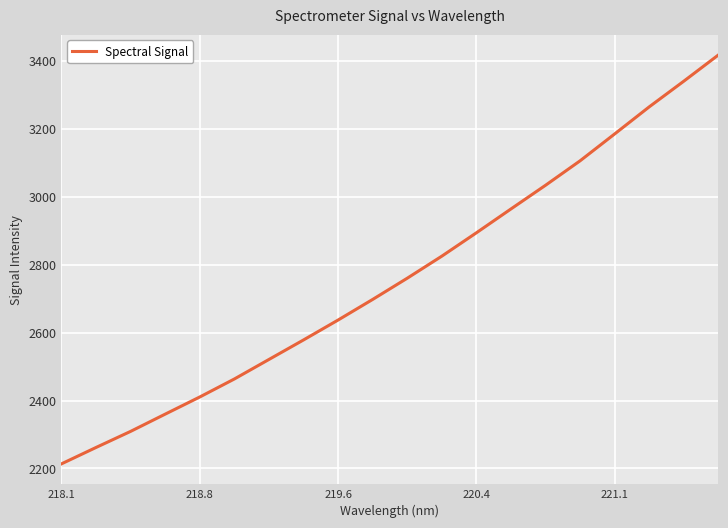

Is this an area chart (filled region under the line)?

No